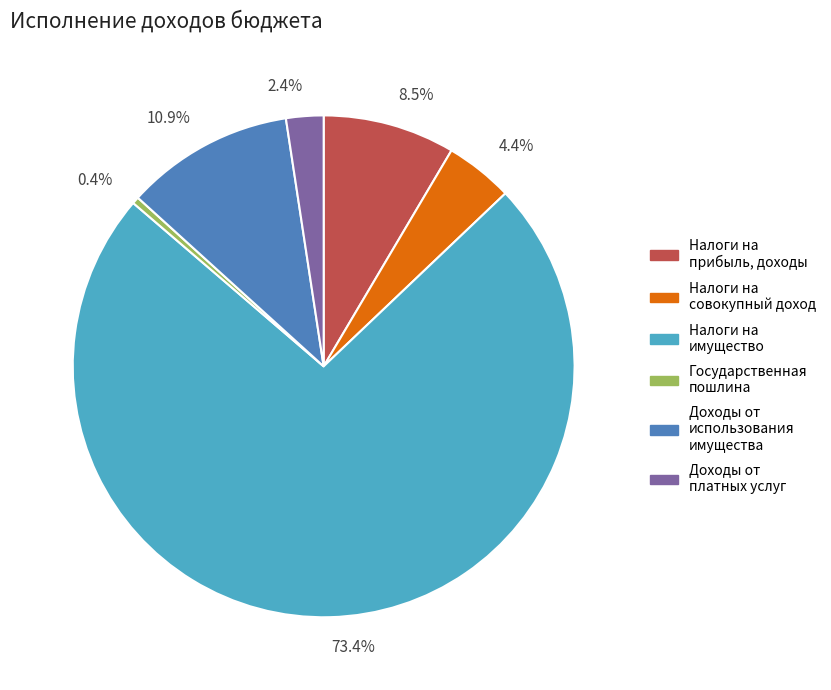

Which slice is the smallest?

0.4%